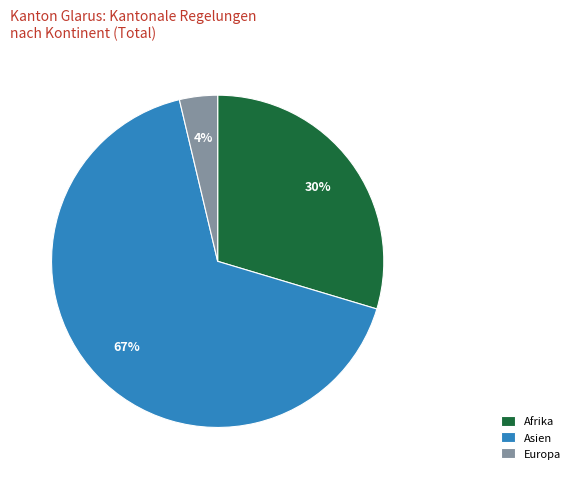

How many segments does this pie chart have?

3